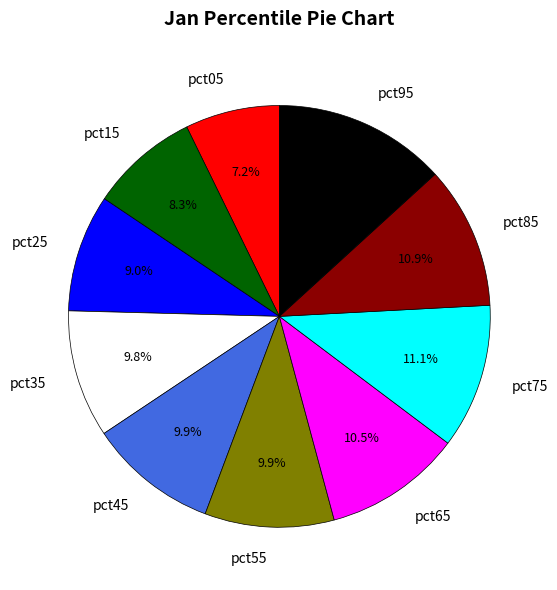

Which slice is the smallest?

pct05